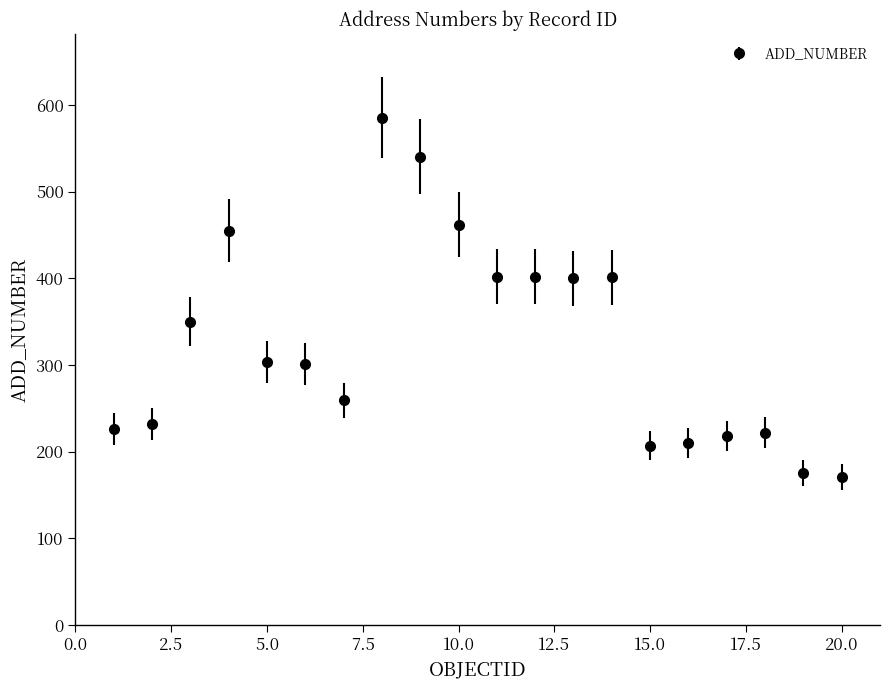

What is the smallest value displayed?

171